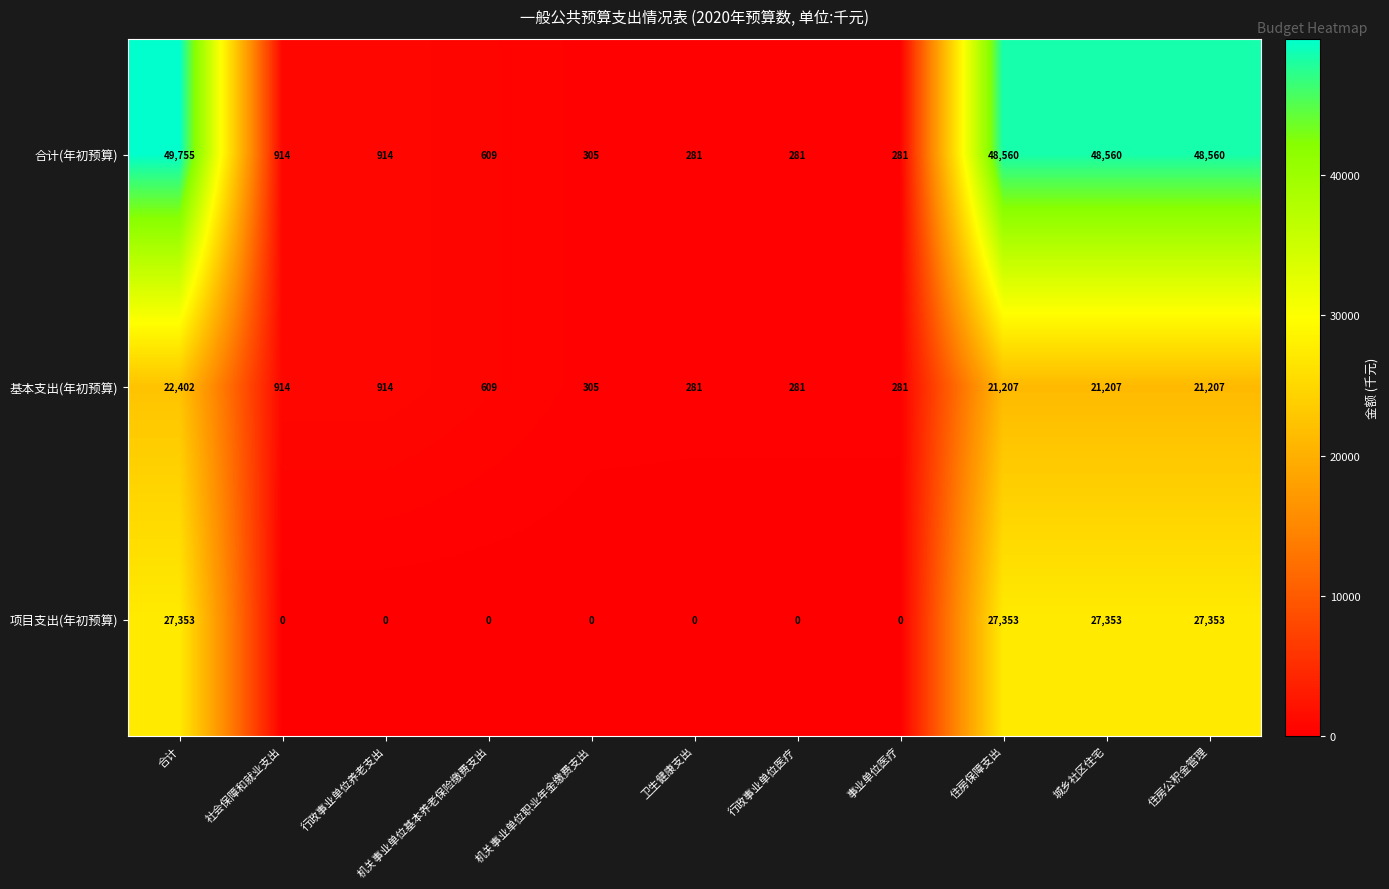

Is it true that 基本支出(年初预算) equals 459 at 卫生健康支出?

False